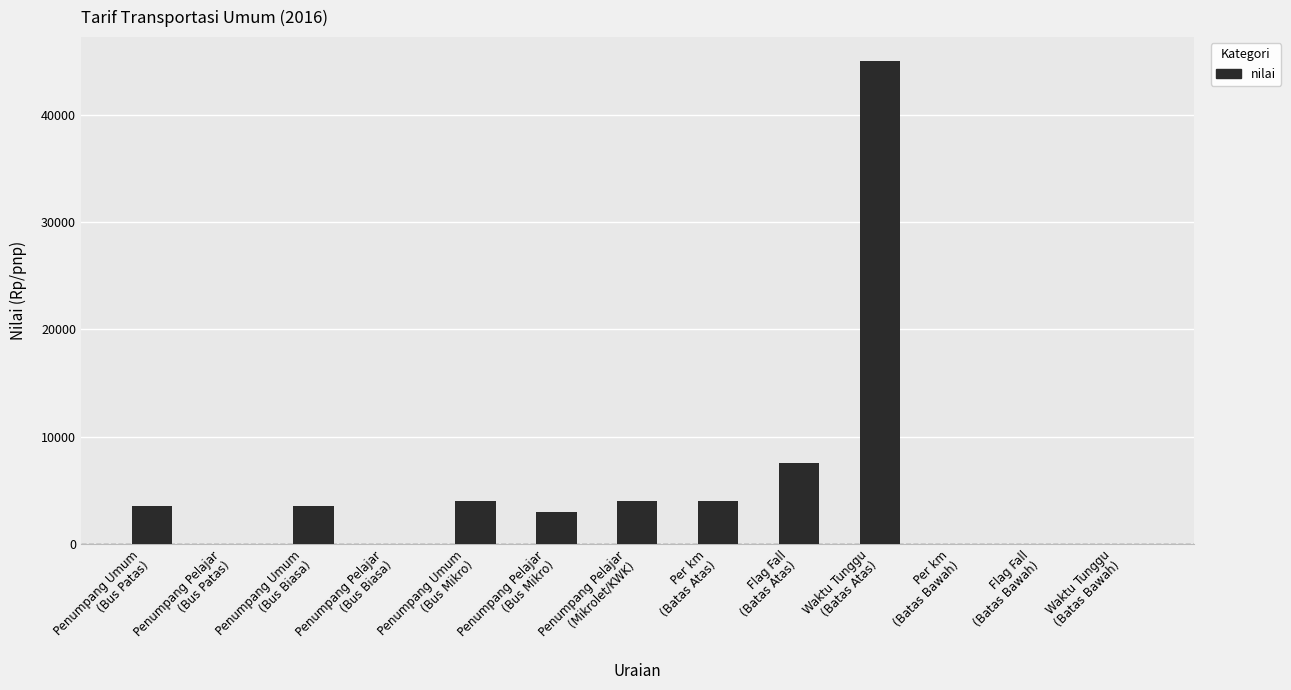

What is the greatest value displayed?

45000